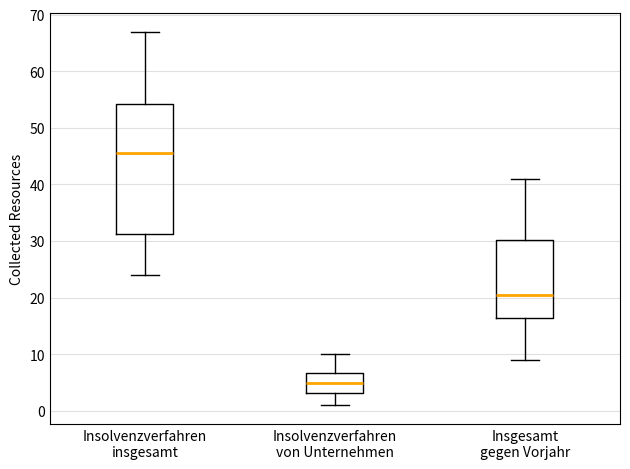

Where does the lower whisker of the box for Insolvenzverfahren von Unternehmen end on the y-axis? The values are not printed on the chart, so give them approximately, as read against the axis.

1